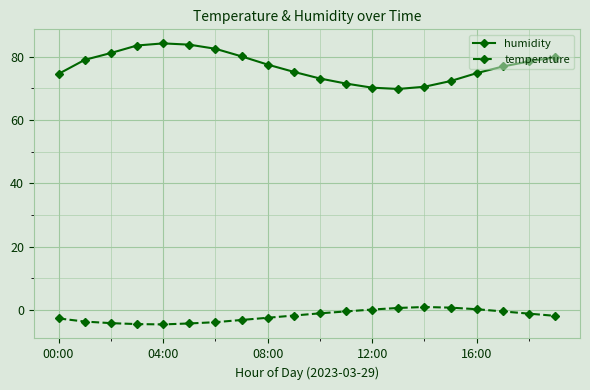

Which series has the largest range (max minus min)?

humidity